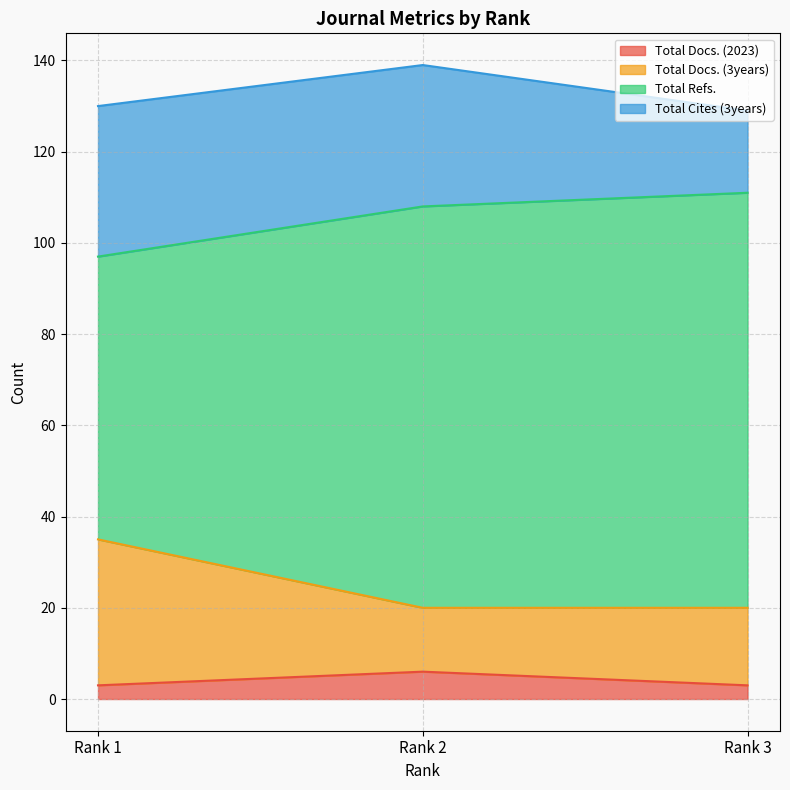

At which label does Total Refs. first exceed 108?

Rank 3